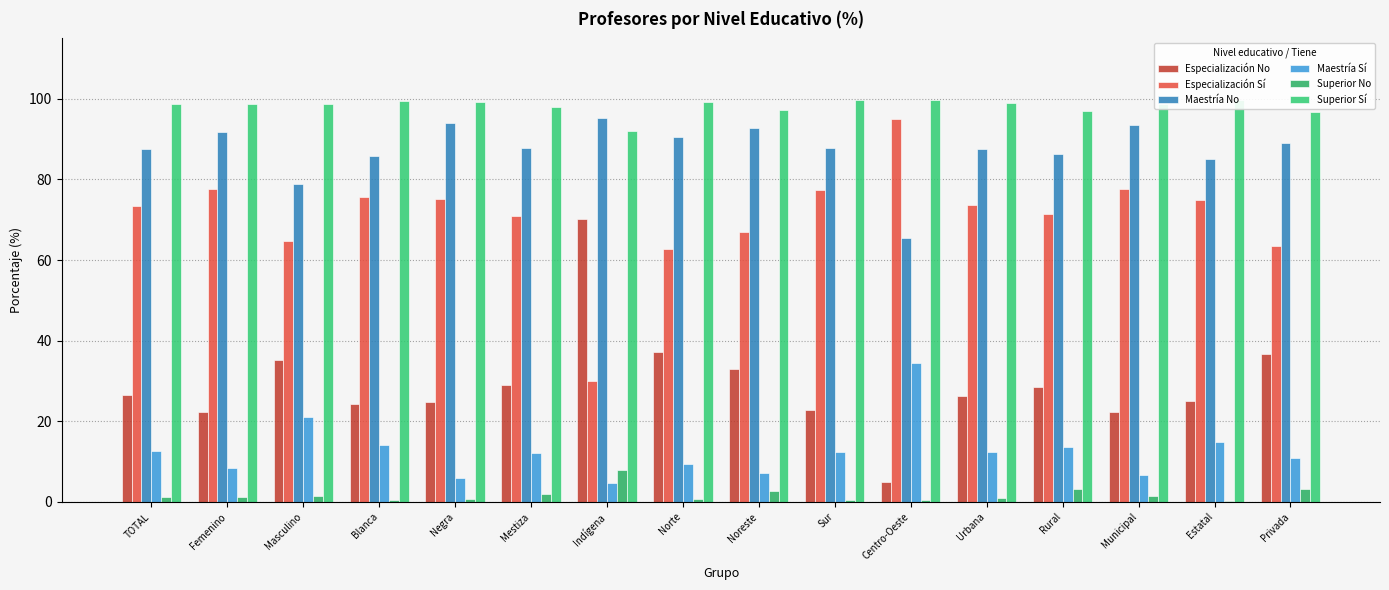

The value of Superior No at Noreste is 4.4. True or false?

False